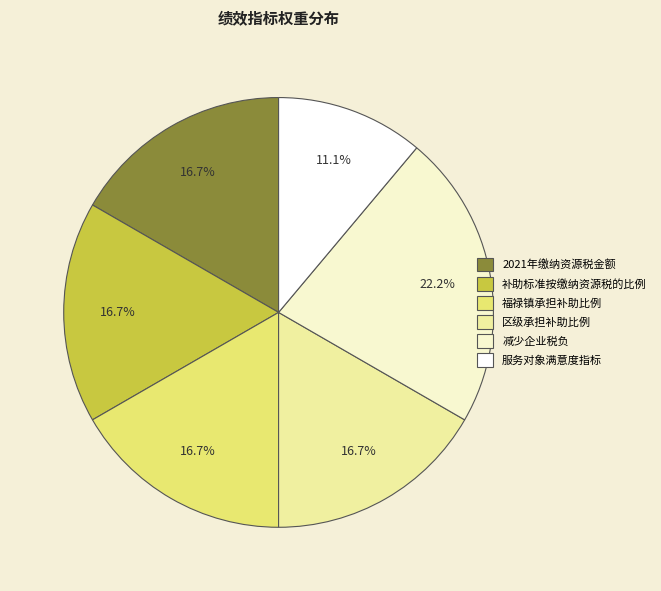

What percentage is the 2021年缴纳资源税金额 slice, to the nearest percent?

17%